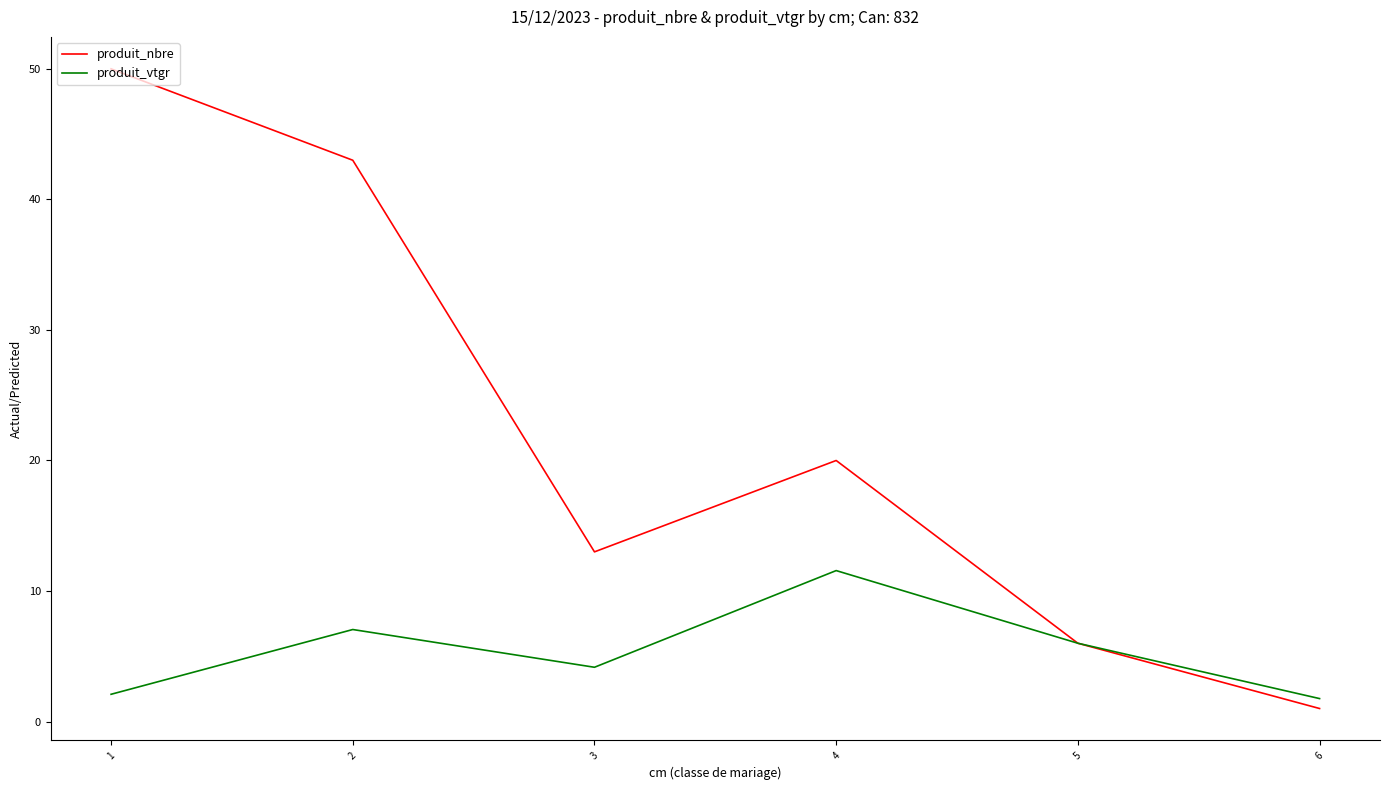

At which label is produit_vtgr closest to 6?

5